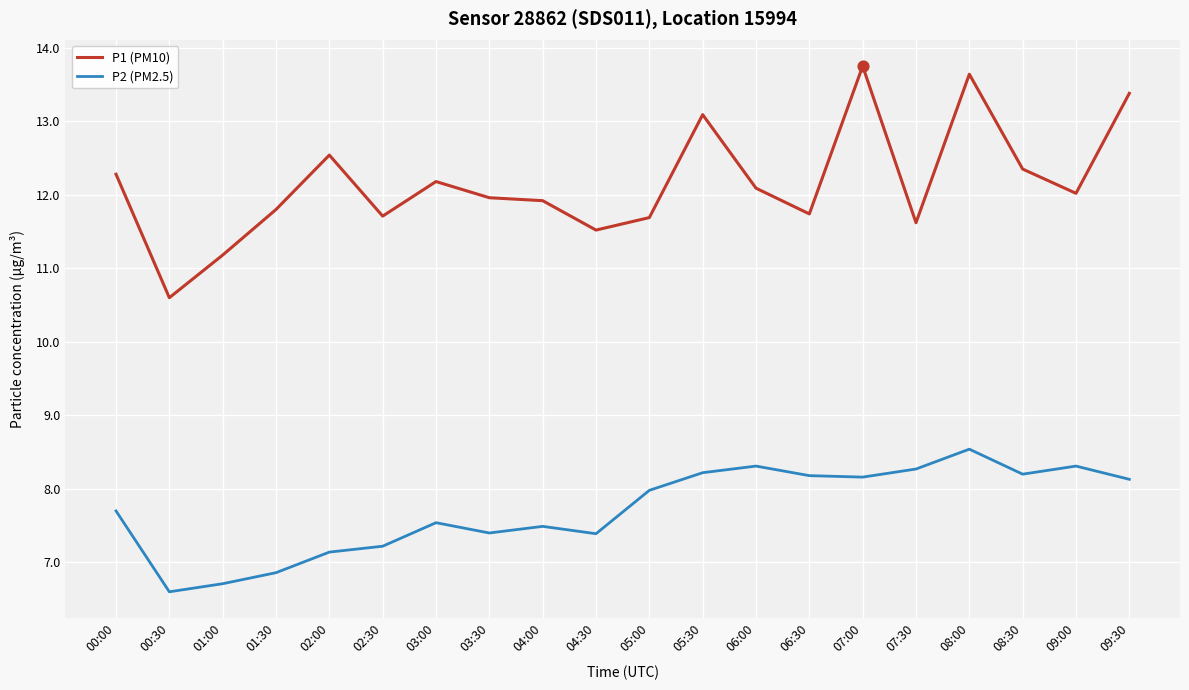

Is the value of P1 (PM10) at 03:30 greater than the value of P2 (PM2.5) at 09:30?

Yes